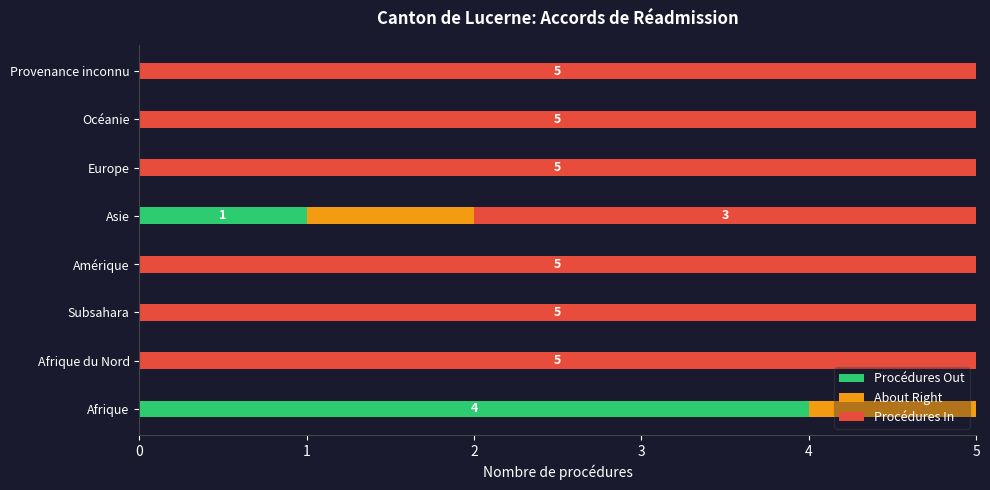

What is the total value across all series at Amérique?

5